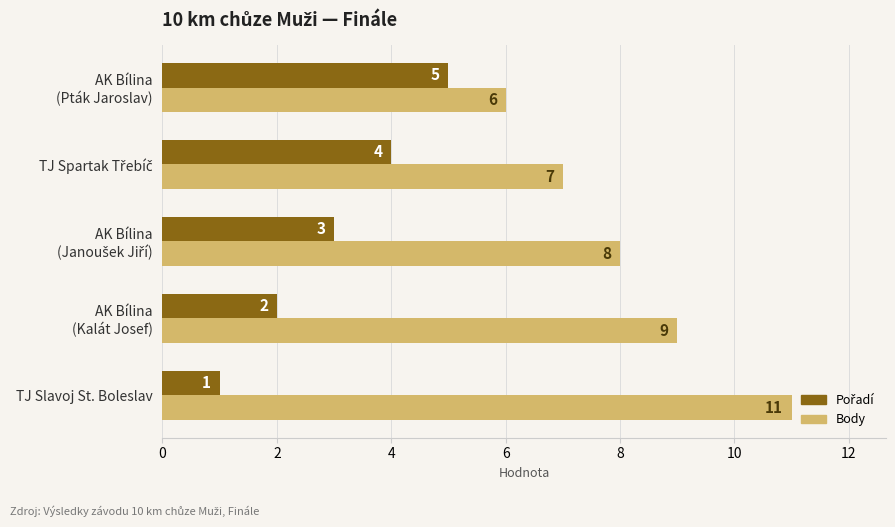

What is the difference between the highest and lowest values at TJ Slavoj St. Boleslav?

10